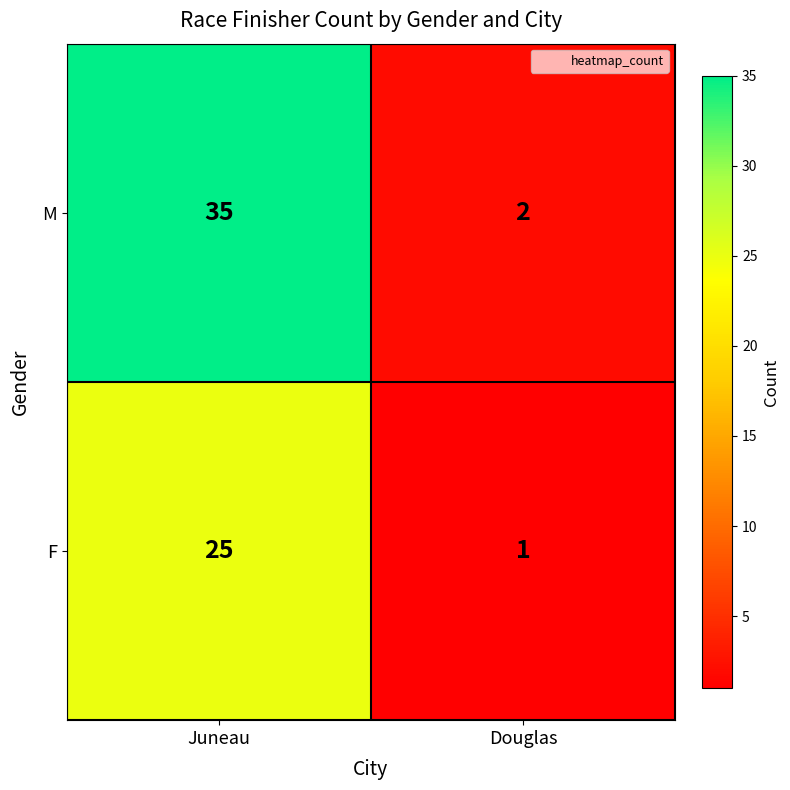

What is the difference between the maximum and minimum values in the F series?

24